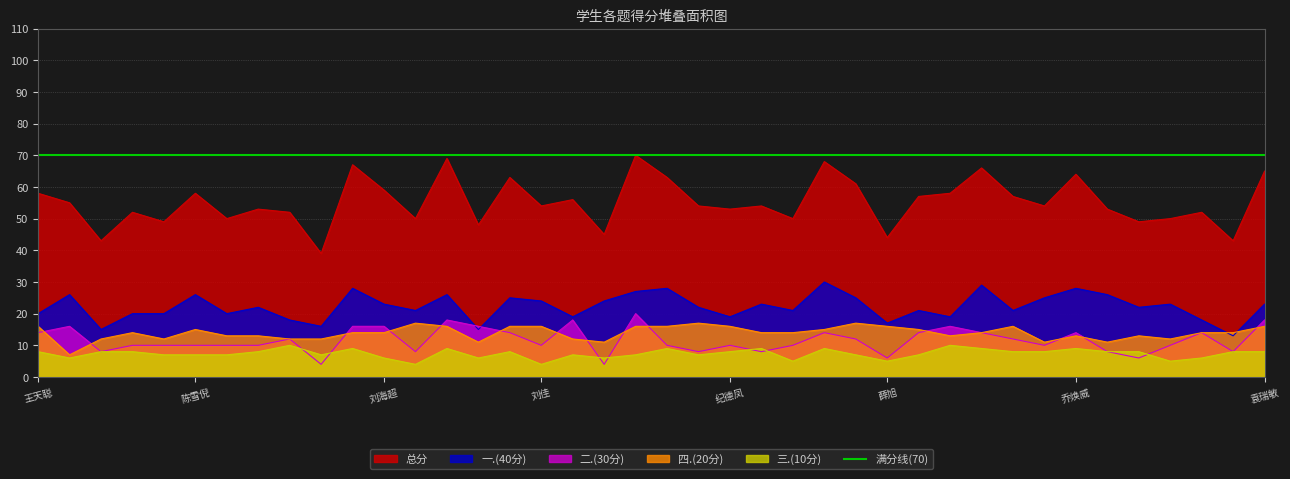

What is the sum of the 二.(30分) values at 王瑛琪 and 孙梦璇?

24